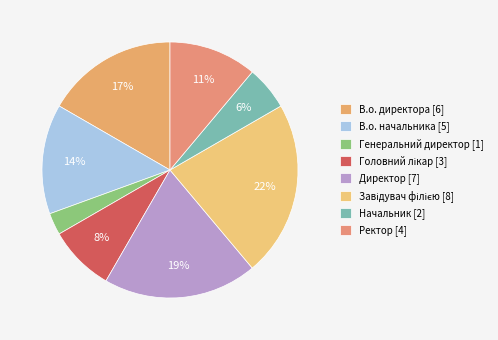

Combined, what portion of the pie is В.о. начальника and Генеральний директор?

16.7%